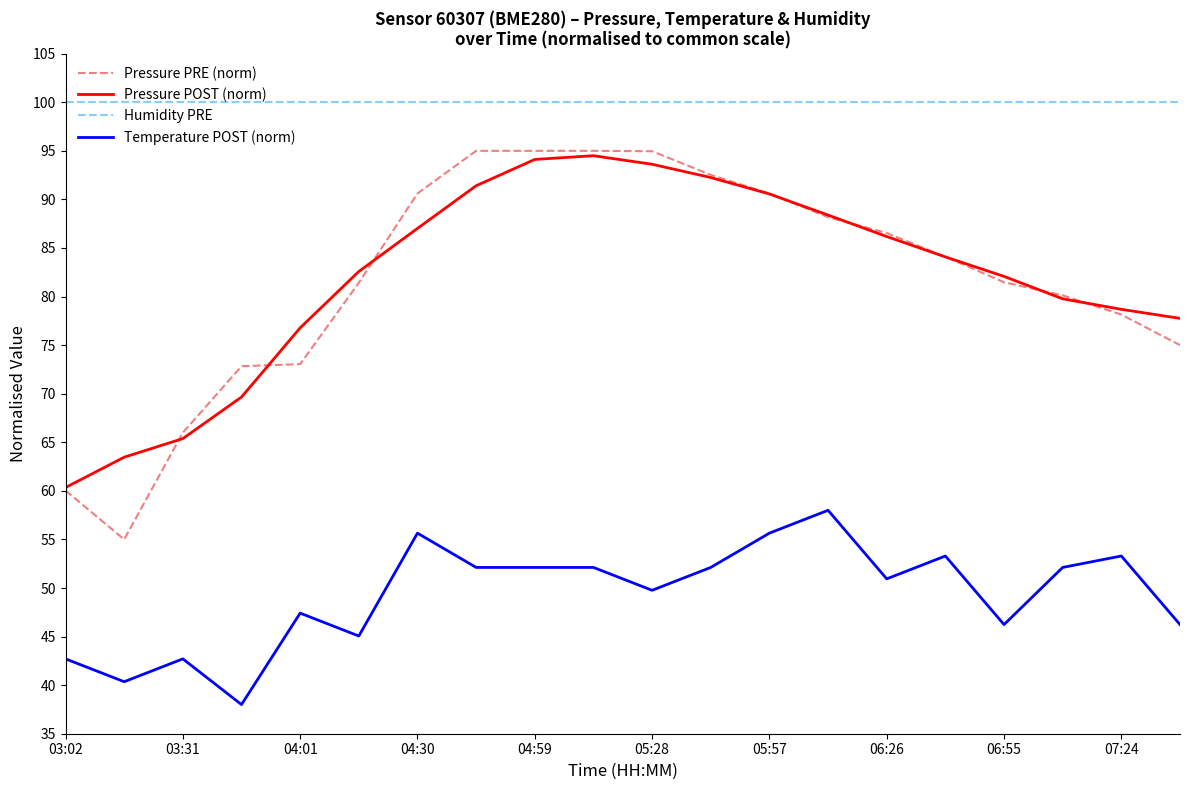

What is the minimum value for Temperature POST (norm)?

38.0